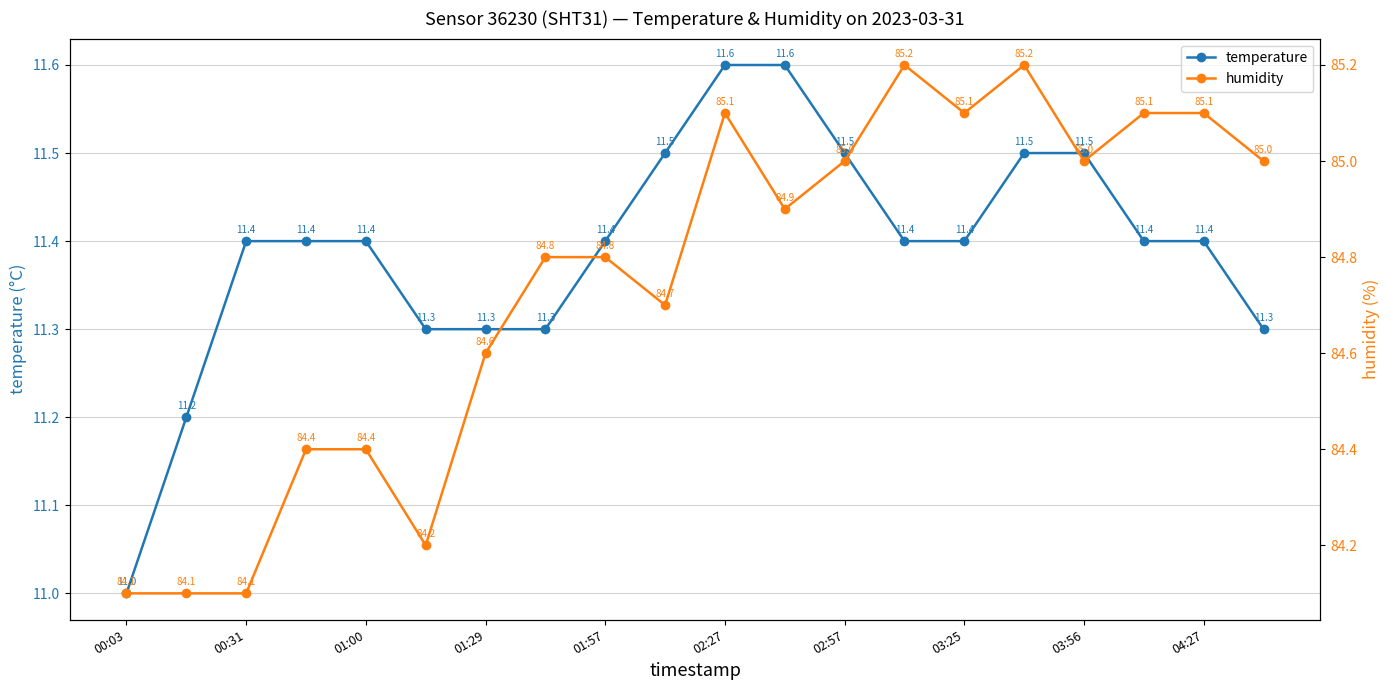

What is the maximum value for temperature?

11.6